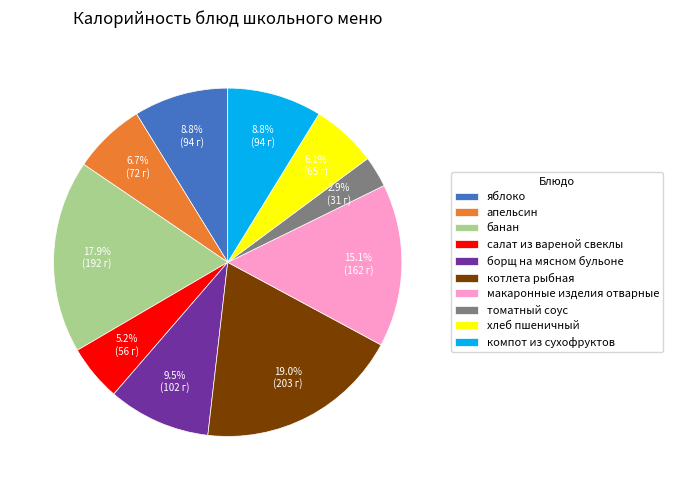

How many slices are in this pie chart?

10